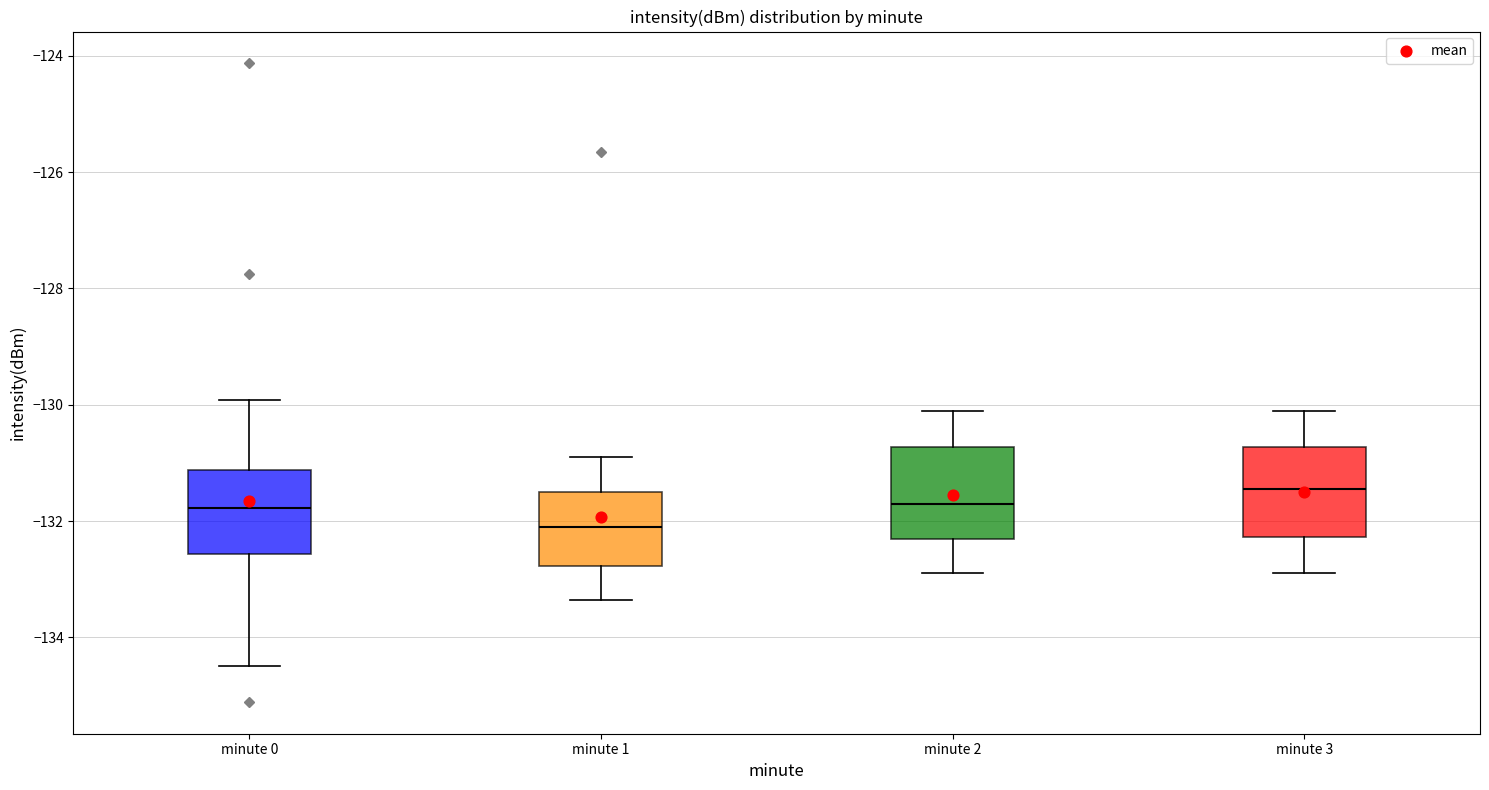

Which box has the lowest median line?

minute 1